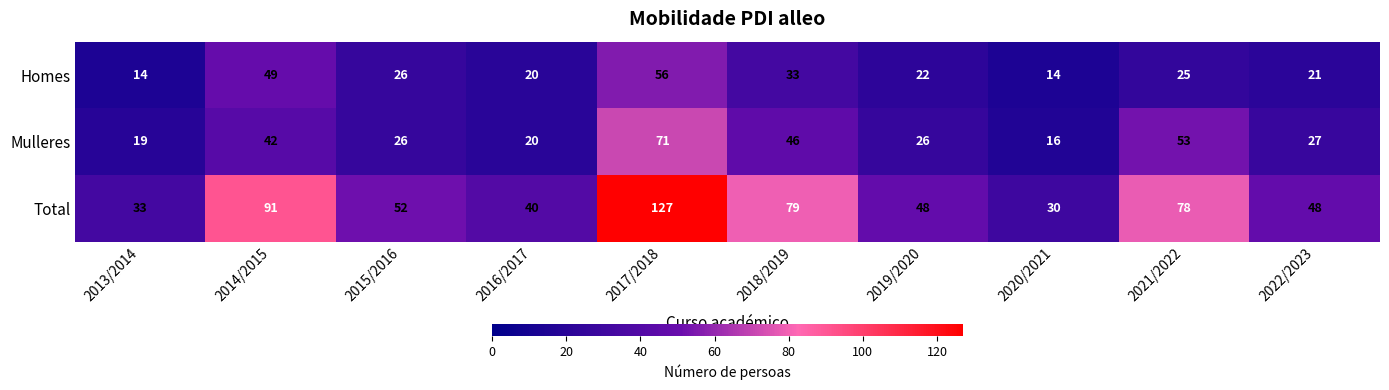

Rank the series by their average value, from lowest to highest.

Homes, Mulleres, Total